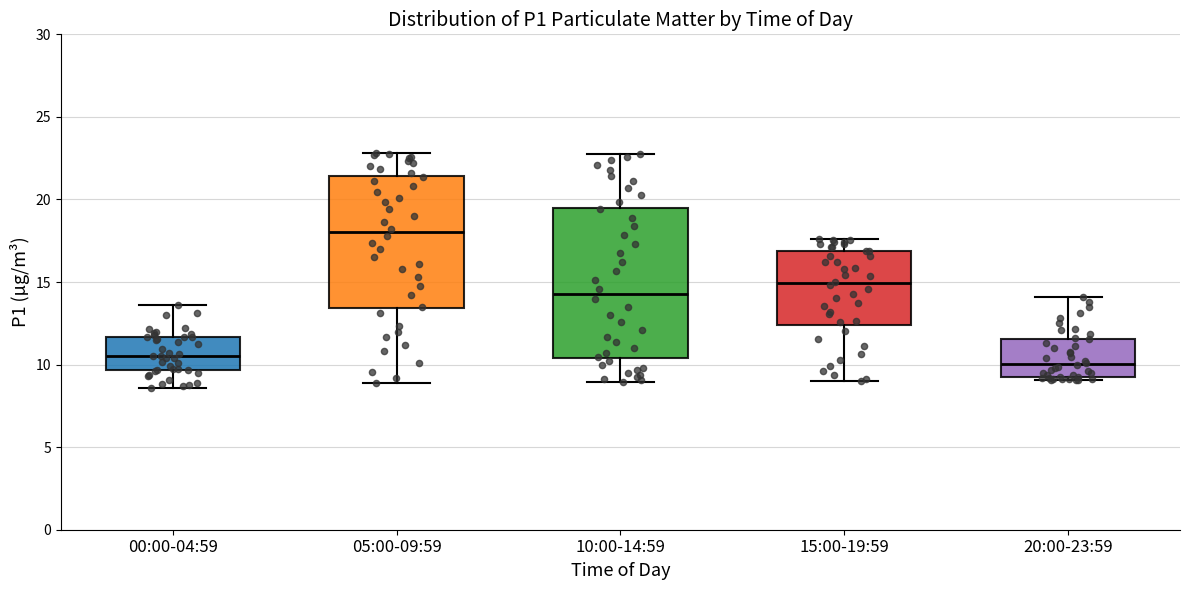

Where is the upper edge of the box for 10:00-14:59 on the y-axis? The values are not printed on the chart, so give them approximately, as read against the axis.

19.5